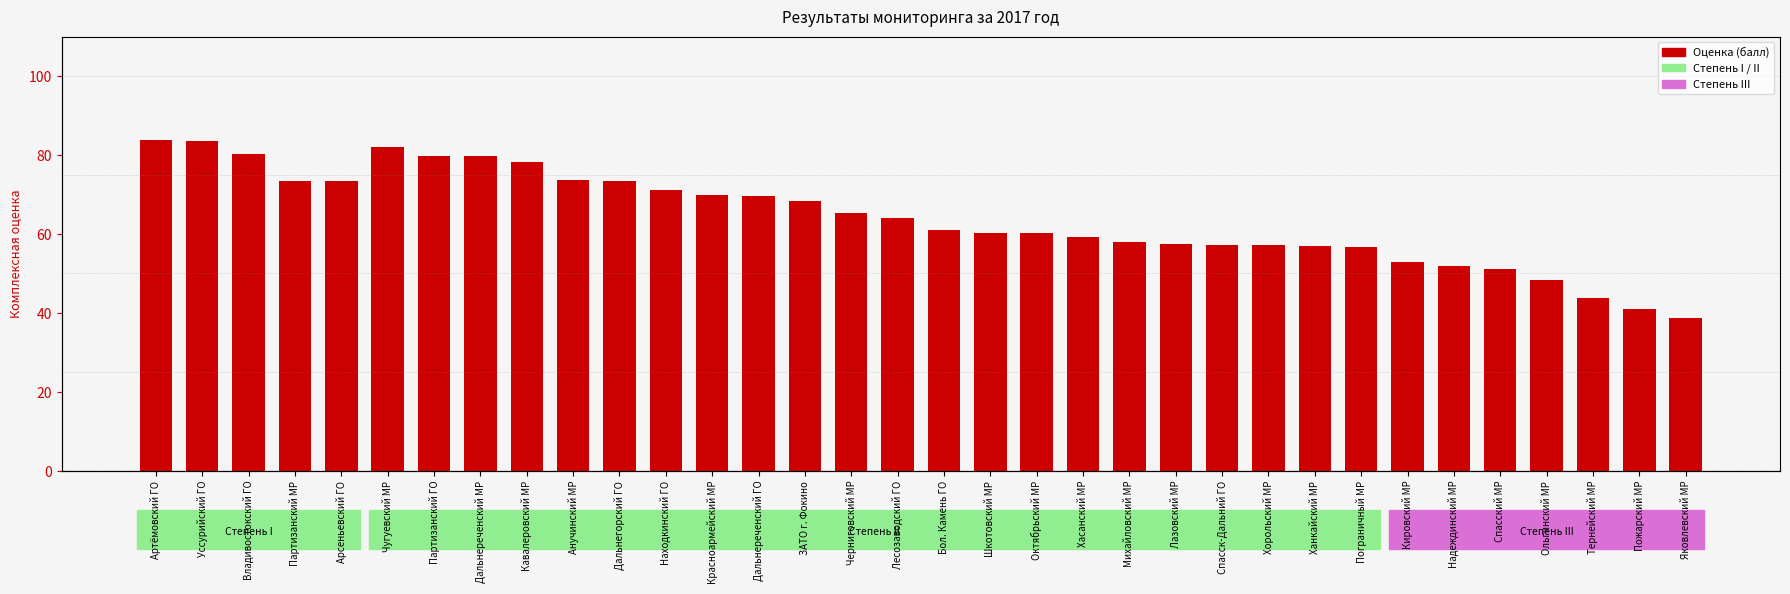

Reading left to right, list all the values displayed in this chart.

Артёмовский ГО=83.7	Уссурийский ГО=83.5	Владивостокский ГО=80.4	Партизанский МР=73.3	Арсеньевский ГО=73.3	Чугуевский МР=82.0	Партизанский ГО=79.9	Дальнереченский МР=79.8	Кавалеровский МР=78.1	Анучинский МР=73.8	Дальнегорский ГО=73.3	Находкинский ГО=71.1	Красноармейский МР=70.0	Дальнереченский ГО=69.7	ЗАТО г. Фокино=68.3	Черниговский МР=65.3	Лесозаводский ГО=64.1	Бол. Камень ГО=61.1	Шкотовский МР=60.2	Октябрьский МР=60.2	Хасанский МР=59.1	Михайловский МР=57.9	Лазовский МР=57.5	Спасск-Дальний ГО=57.3	Хорольский МР=57.2	Ханкайский МР=57.1	Пограничный МР=56.6	Кировский МР=53.0	Надеждинский МР=52.0	Спасский МР=51.2	Ольгинский МР=48.4	Тернейский МР=43.9	Пожарский МР=41.0	Яковлевский МР=38.7